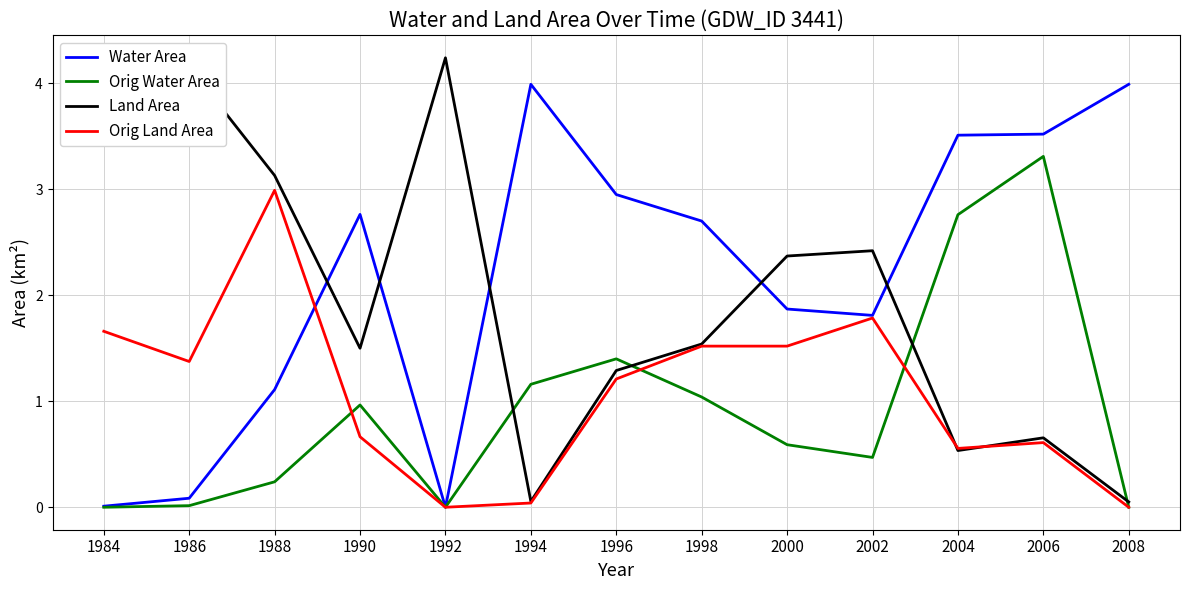

What is the spread (max minus min) of values at 1998?

1.7